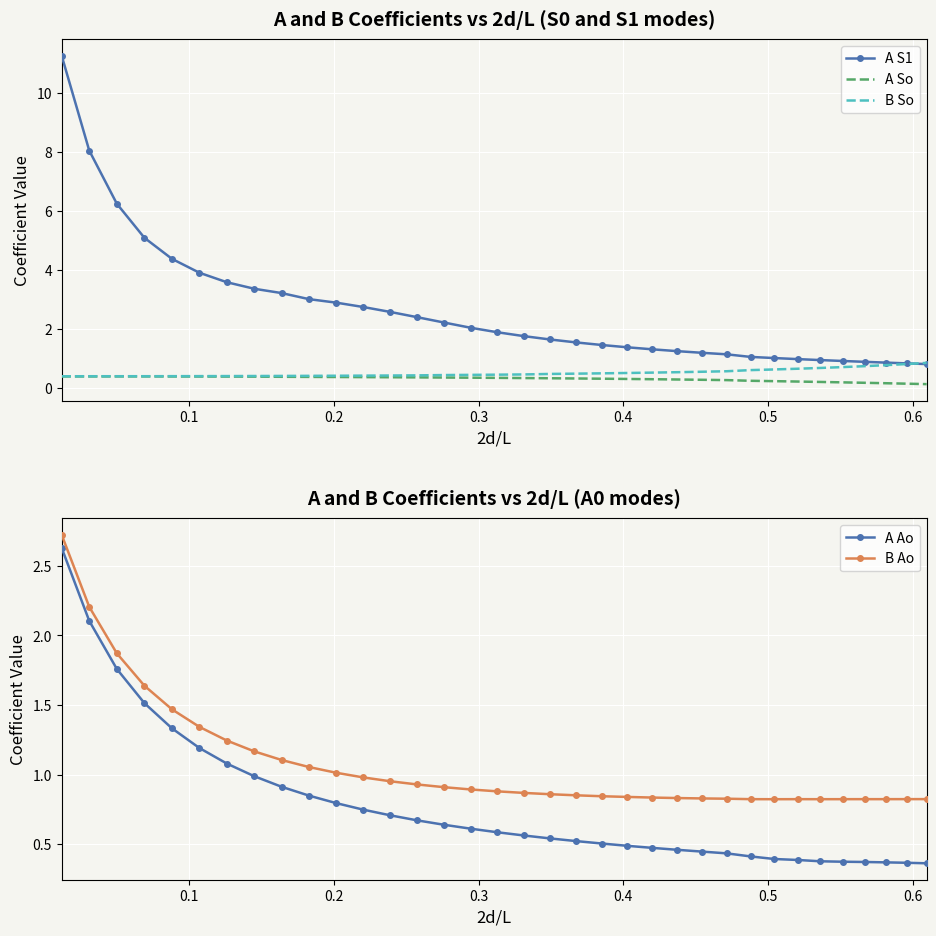

Count the number of categories in the chart.

35